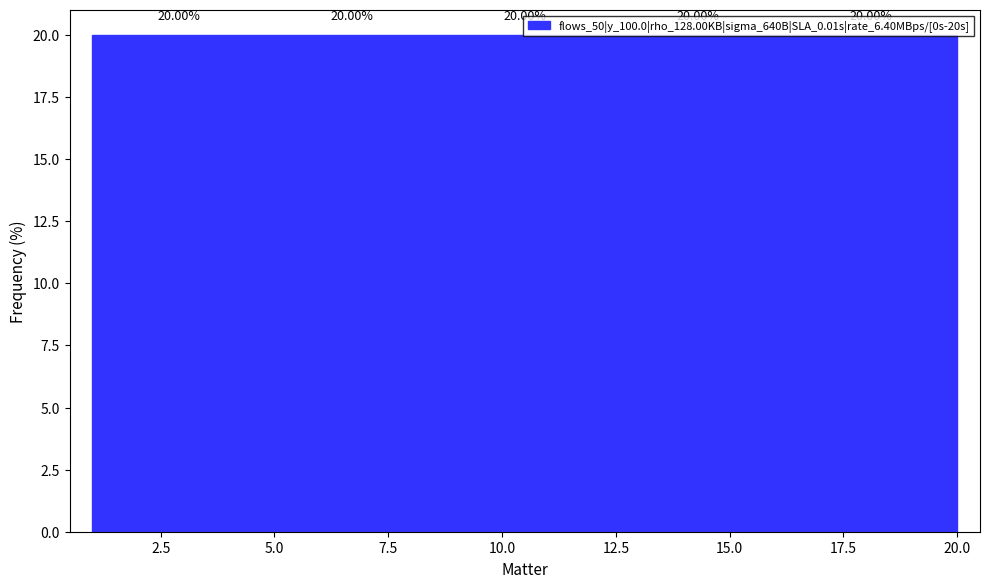

How tall is the bar that spans 12.4 to 16.2 on the x-axis? The bar edges are not printed on the chart, so give them approximately, as read against the axis.

20.00